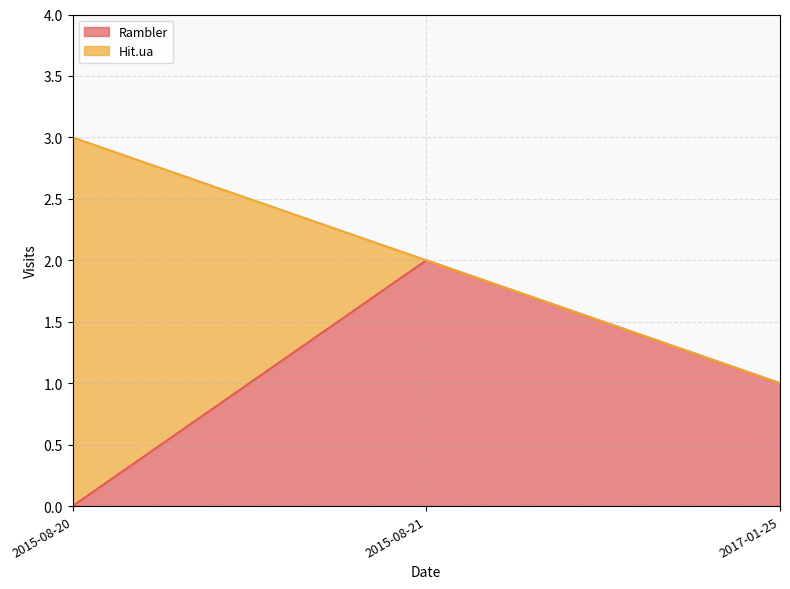

At 2017-01-25, list the series in order from smallest to largest.

Hit.ua, Rambler